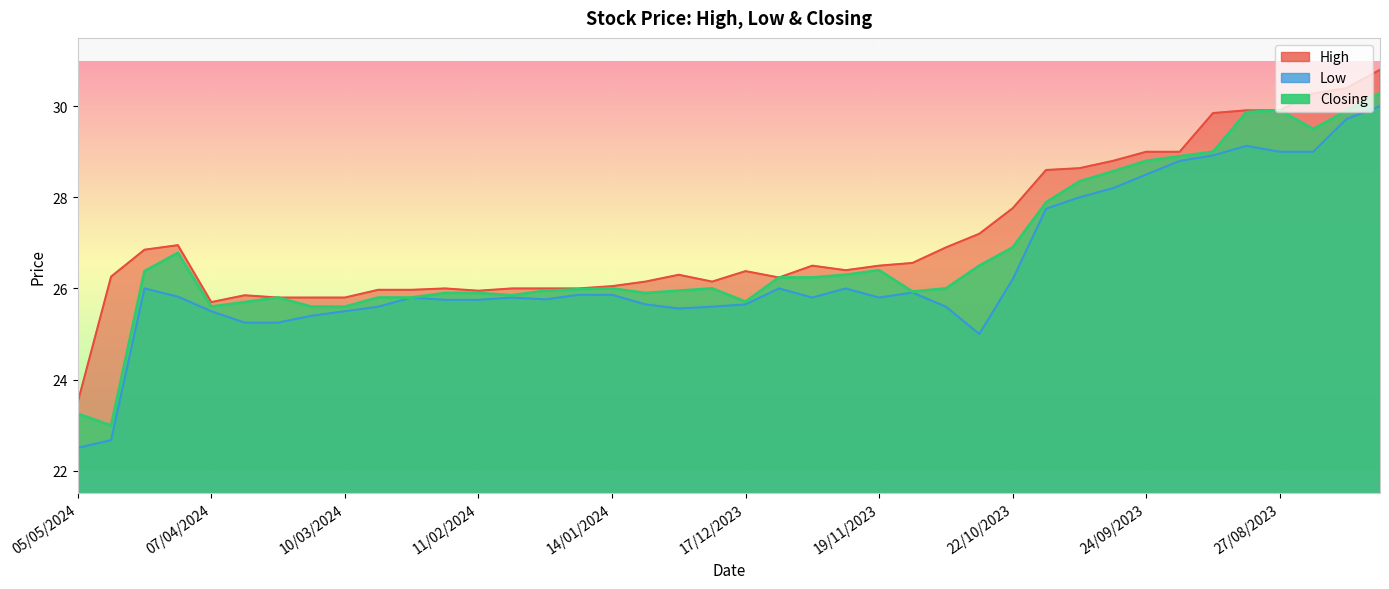

Reading left to right, what are all the values shown in this chart?

High: 05/05/2024=23.5	28/04/2024=26.3	21/04/2024=26.9	14/04/2024=26.9	07/04/2024=25.7	31/03/2024=25.9	24/03/2024=25.8	17/03/2024=25.8	10/03/2024=25.8	03/03/2024=26.0	25/02/2024=26.0	18/02/2024=26.0	11/02/2024=25.9	04/02/2024=26.0	28/01/2024=26.0	21/01/2024=26.0	14/01/2024=26.1	07/01/2024=26.1	31/12/2023=26.3	24/12/2023=26.1	17/12/2023=26.4	10/12/2023=26.2	03/12/2023=26.5	26/11/2023=26.4	19/11/2023=26.5	12/11/2023=26.6	05/11/2023=26.9	29/10/2023=27.2	22/10/2023=27.8	15/10/2023=28.6	08/10/2023=28.6	01/10/2023=28.8	24/09/2023=29.0	17/09/2023=29.0	10/09/2023=29.9	03/09/2023=29.9	27/08/2023=29.9	20/08/2023=30.3	13/08/2023=30.4	06/08/2023=30.8
Low: 05/05/2024=22.5	28/04/2024=22.7	21/04/2024=26.0	14/04/2024=25.8	07/04/2024=25.5	31/03/2024=25.2	24/03/2024=25.2	17/03/2024=25.4	10/03/2024=25.5	03/03/2024=25.6	25/02/2024=25.8	18/02/2024=25.8	11/02/2024=25.8	04/02/2024=25.8	28/01/2024=25.8	21/01/2024=25.9	14/01/2024=25.9	07/01/2024=25.6	31/12/2023=25.6	24/12/2023=25.6	17/12/2023=25.6	10/12/2023=26.0	03/12/2023=25.8	26/11/2023=26.0	19/11/2023=25.8	12/11/2023=25.9	05/11/2023=25.6	29/10/2023=25.0	22/10/2023=26.2	15/10/2023=27.8	08/10/2023=28.0	01/10/2023=28.2	24/09/2023=28.5	17/09/2023=28.8	10/09/2023=28.9	03/09/2023=29.1	27/08/2023=29.0	20/08/2023=29.0	13/08/2023=29.7	06/08/2023=30.0
Closing: 05/05/2024=23.2	28/04/2024=23.0	21/04/2024=26.4	14/04/2024=26.8	07/04/2024=25.6	31/03/2024=25.7	24/03/2024=25.8	17/03/2024=25.6	10/03/2024=25.6	03/03/2024=25.8	25/02/2024=25.8	18/02/2024=25.9	11/02/2024=25.9	04/02/2024=25.9	28/01/2024=25.9	21/01/2024=26.0	14/01/2024=26.0	07/01/2024=25.9	31/12/2023=25.9	24/12/2023=26.0	17/12/2023=25.7	10/12/2023=26.2	03/12/2023=26.2	26/11/2023=26.3	19/11/2023=26.4	12/11/2023=25.9	05/11/2023=26.0	29/10/2023=26.5	22/10/2023=26.9	15/10/2023=27.9	08/10/2023=28.4	01/10/2023=28.6	24/09/2023=28.8	17/09/2023=28.9	10/09/2023=29.0	03/09/2023=29.9	27/08/2023=29.9	20/08/2023=29.5	13/08/2023=29.9	06/08/2023=30.3